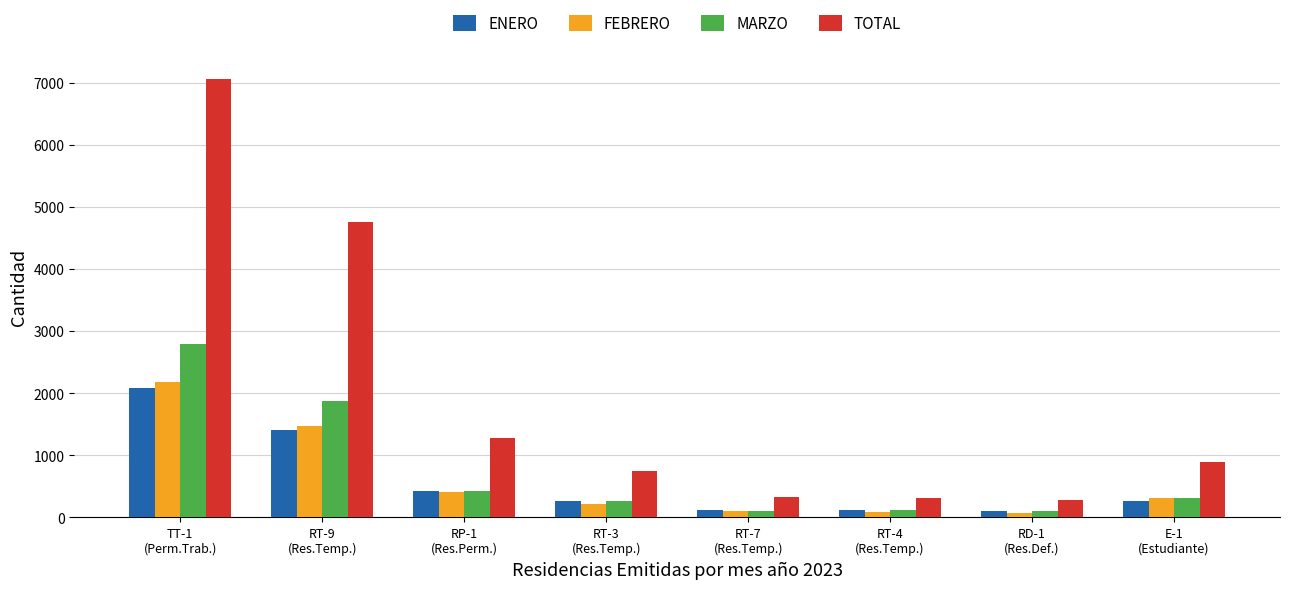

What is the difference between the maximum and minimum values in the MARZO series?

2693